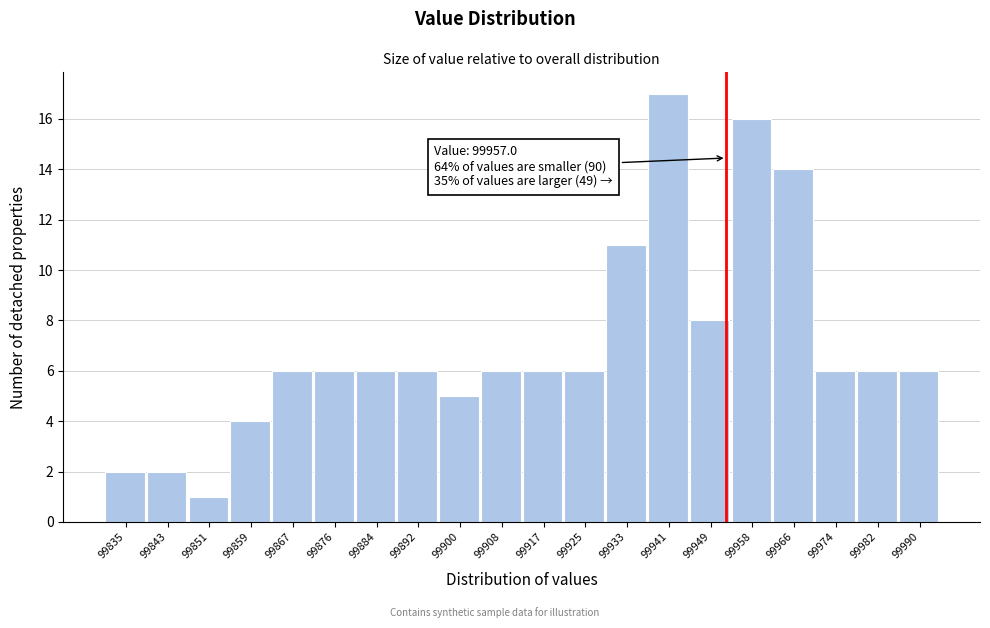

Reading left to right, list all the values displayed in this chart.

2	2	1	4	6	6	6	6	5	6	6	6	11	17	8	16	14	6	6	6